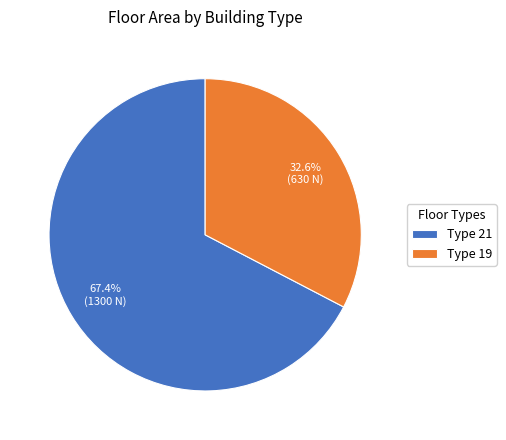

What is the smallest slice in the pie chart?

Type 19